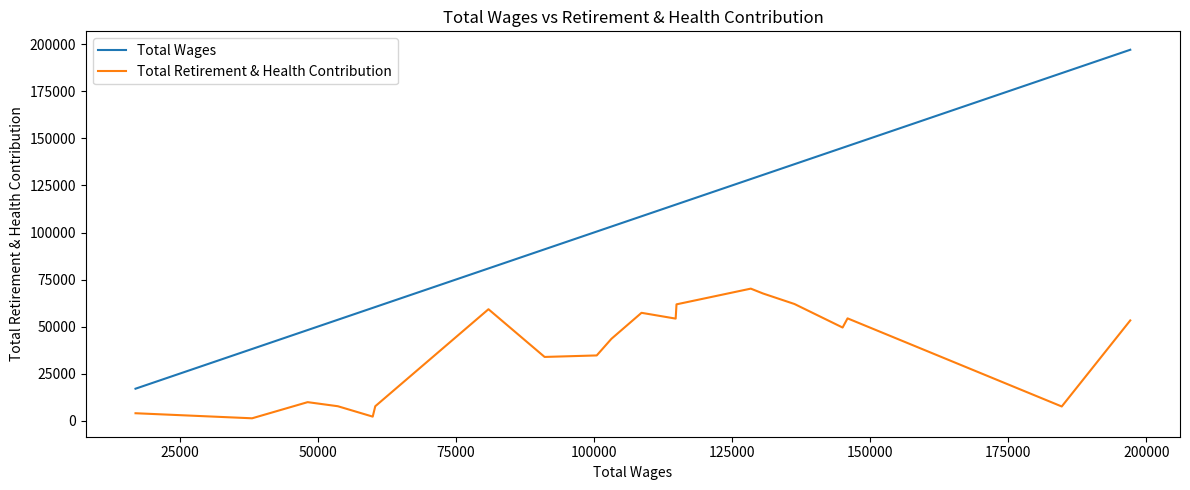

What are all the series names shown in the legend?

Total Wages, Total Retirement & Health Contribution